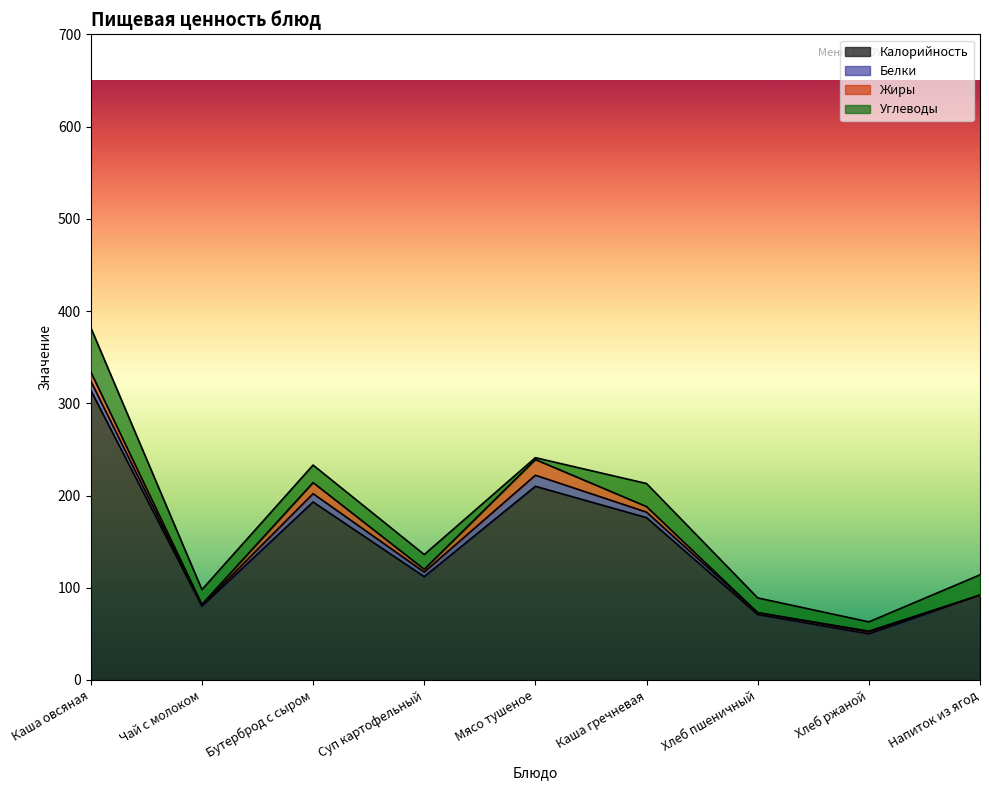

Which series ends up on top after the final intersection of Белки and Углеводы?

Углеводы